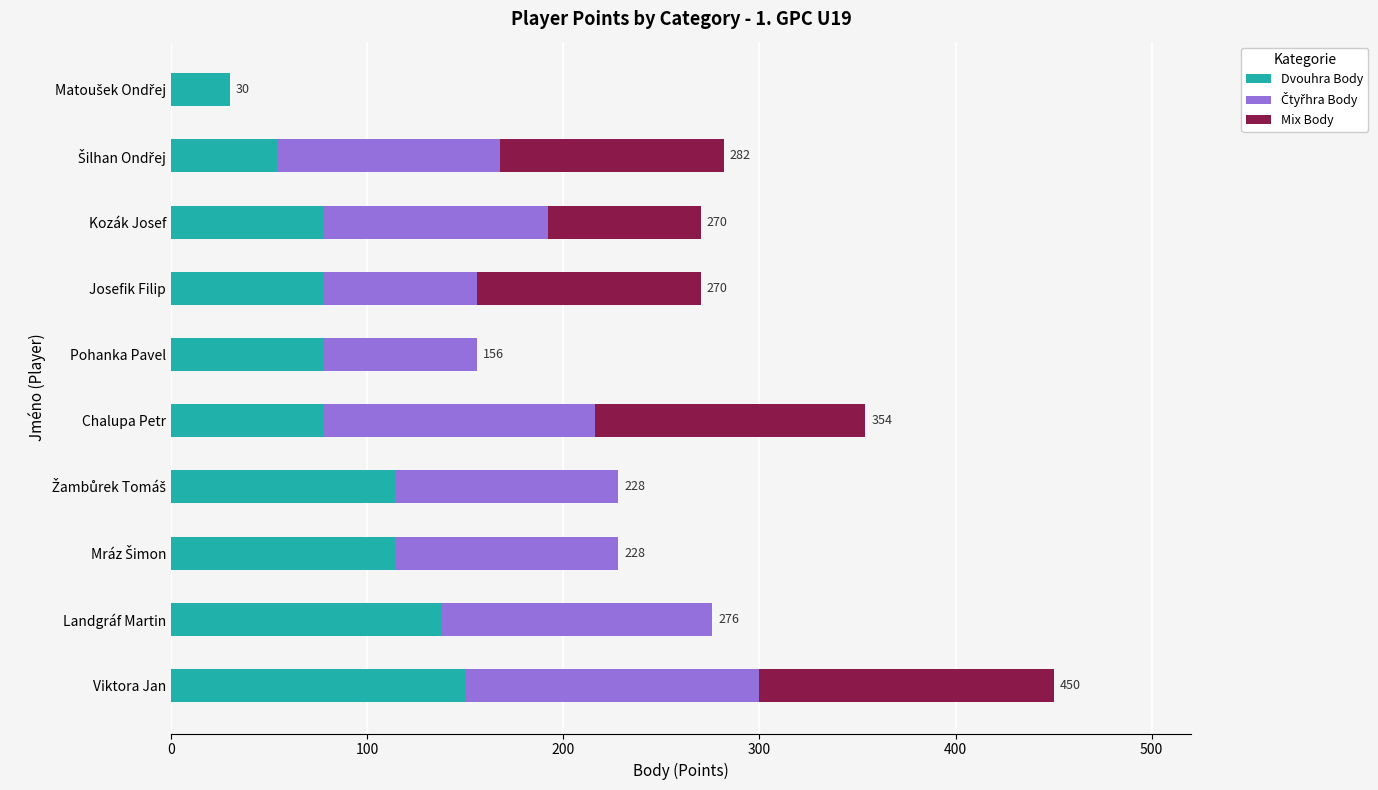

How many categories are shown in the chart?

10